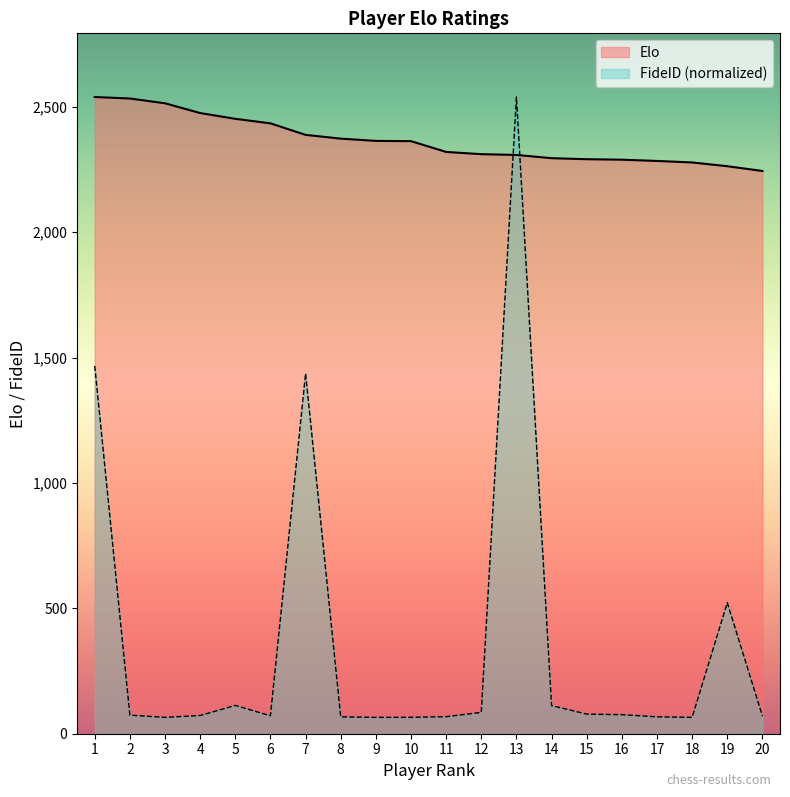

List the labels in order of FideID value, smallest first.

3, 9, 18, 10, 17, 8, 11, 20, 6, 4, 2, 16, 15, 12, 14, 5, 19, 7, 1, 13